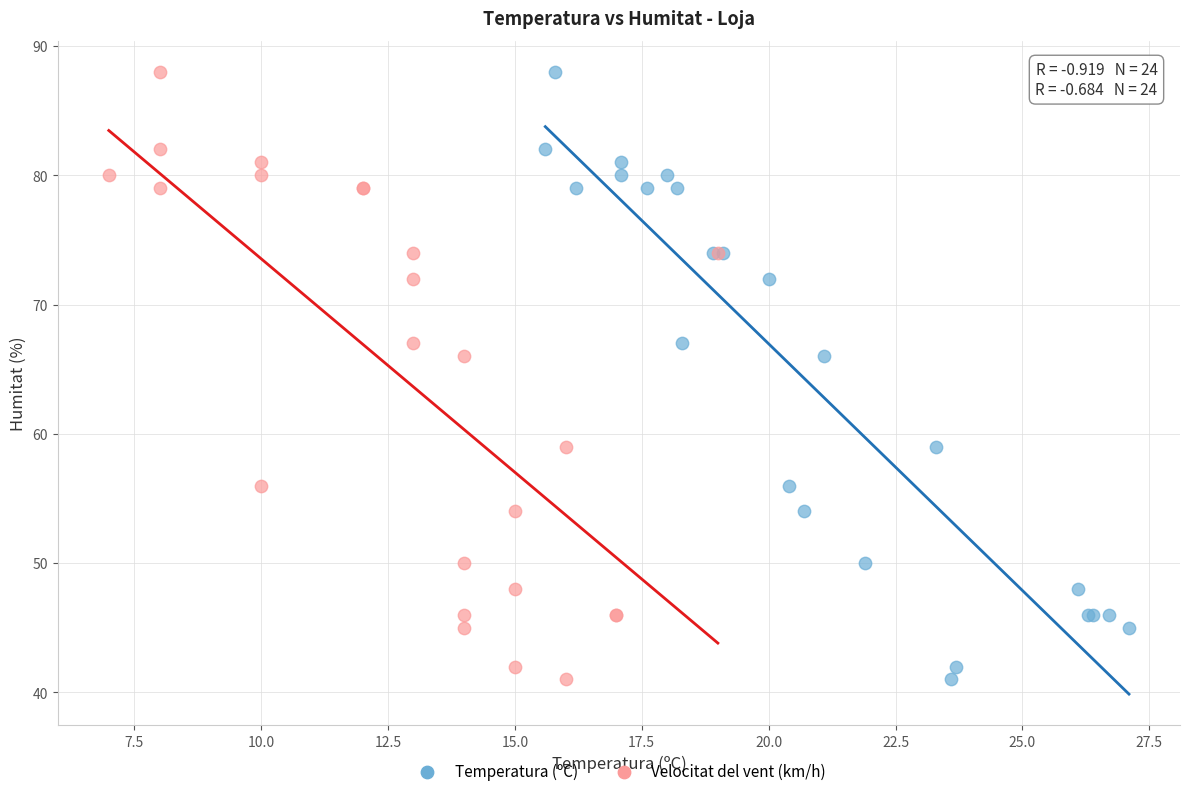

What are all the series names shown in the legend?

Temperatura (ºC), Velocitat del vent (km/h)